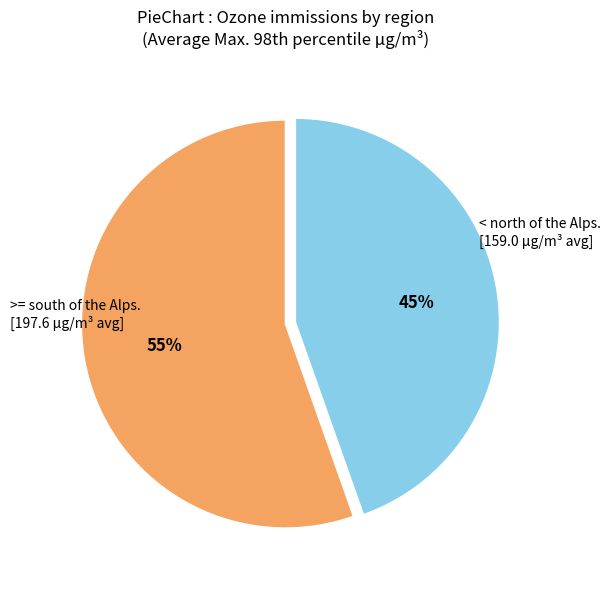

Is there any slice that represents more than half of the pie?

Yes